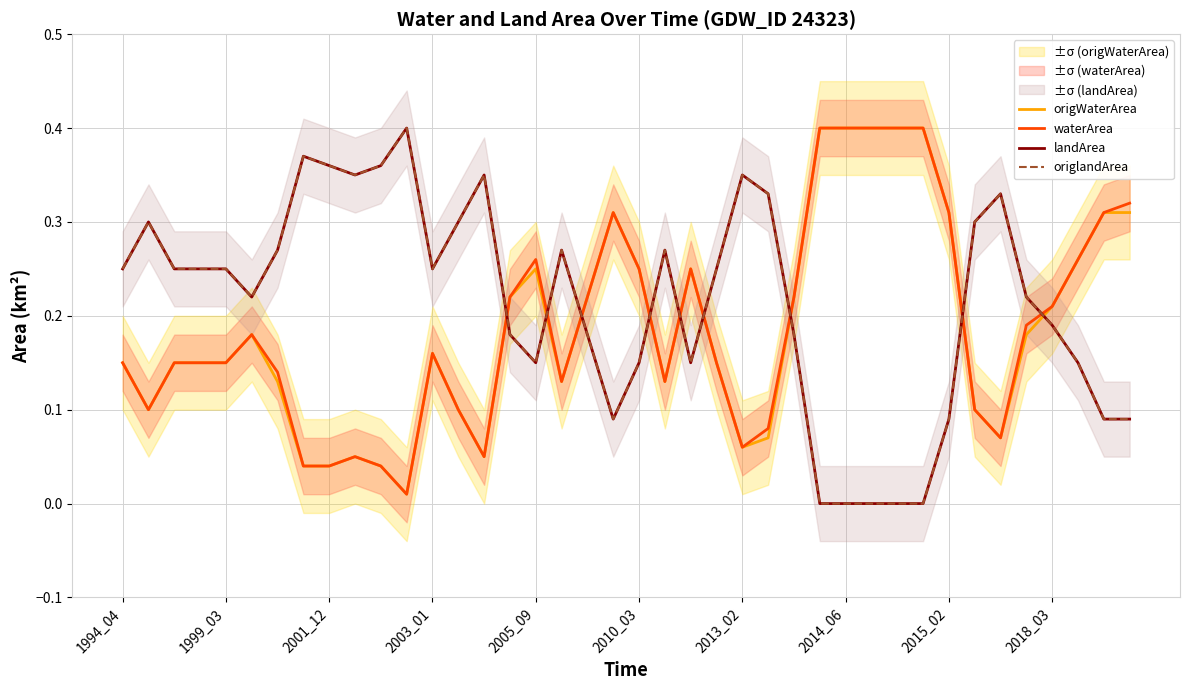

True or false: waterArea and origWaterArea cross at least once.

False